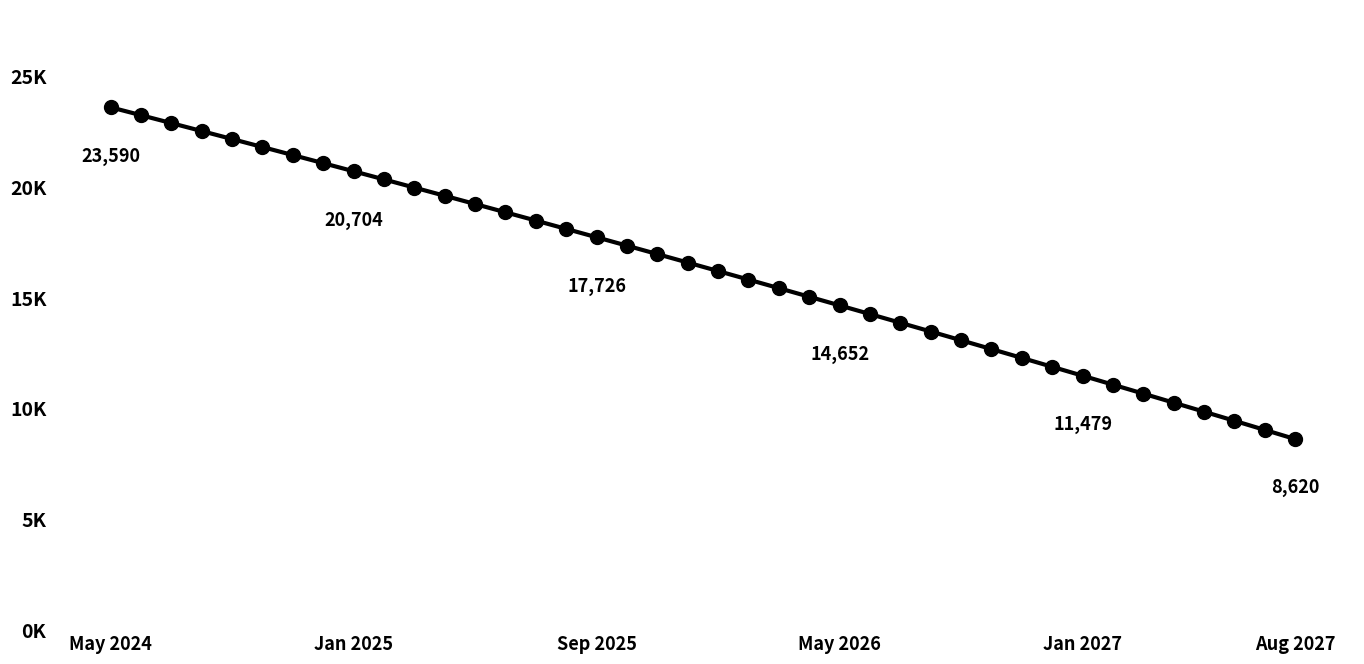

Is this an area chart (filled region under the line)?

No